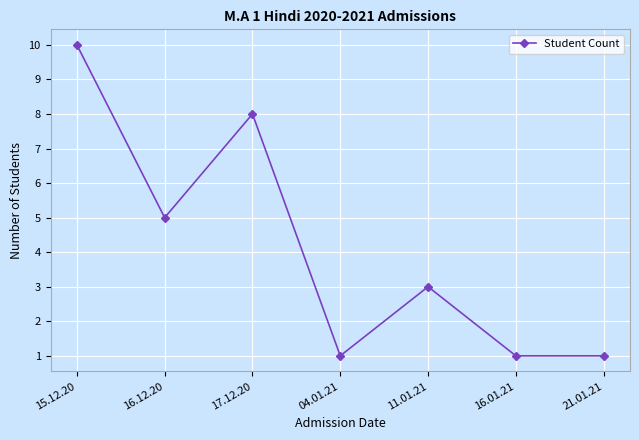

What is the change in value from 17.12.20 to 04.01.21?

-7